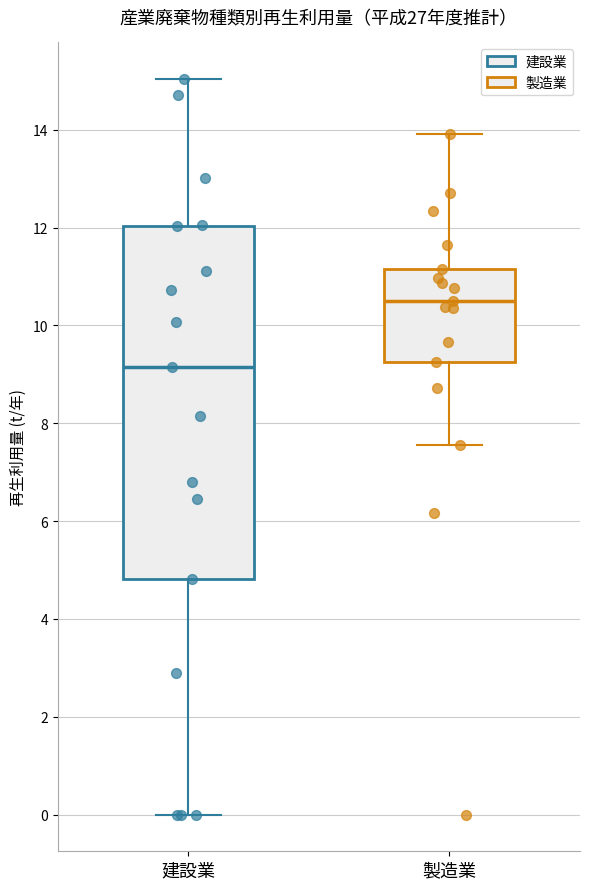

Which box is the tallest, from its lower edge to its upper edge?

建設業